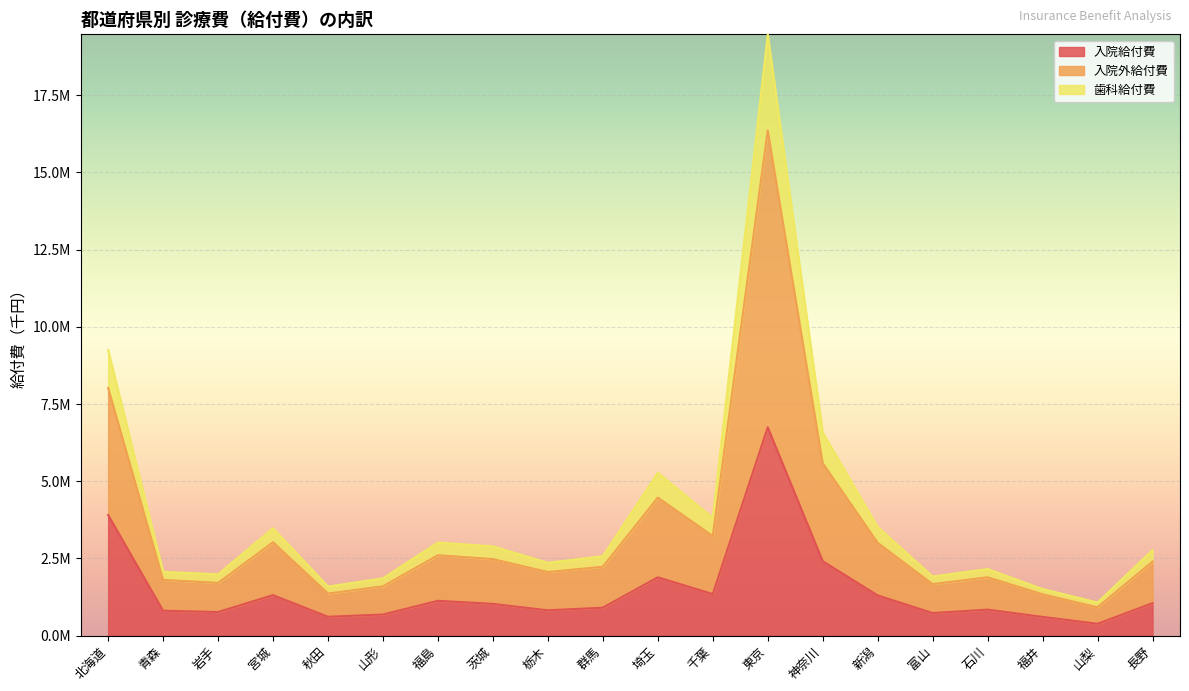

True or false: 入院給付費 and 歯科給付費 intersect in this chart.

False